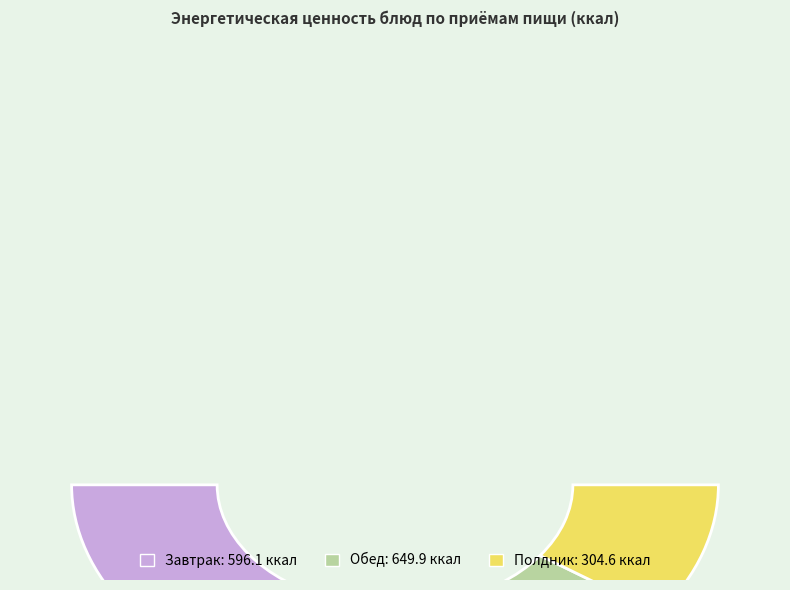

Rank the categories by value from highest to lowest.

Обед, Завтрак, Полдник